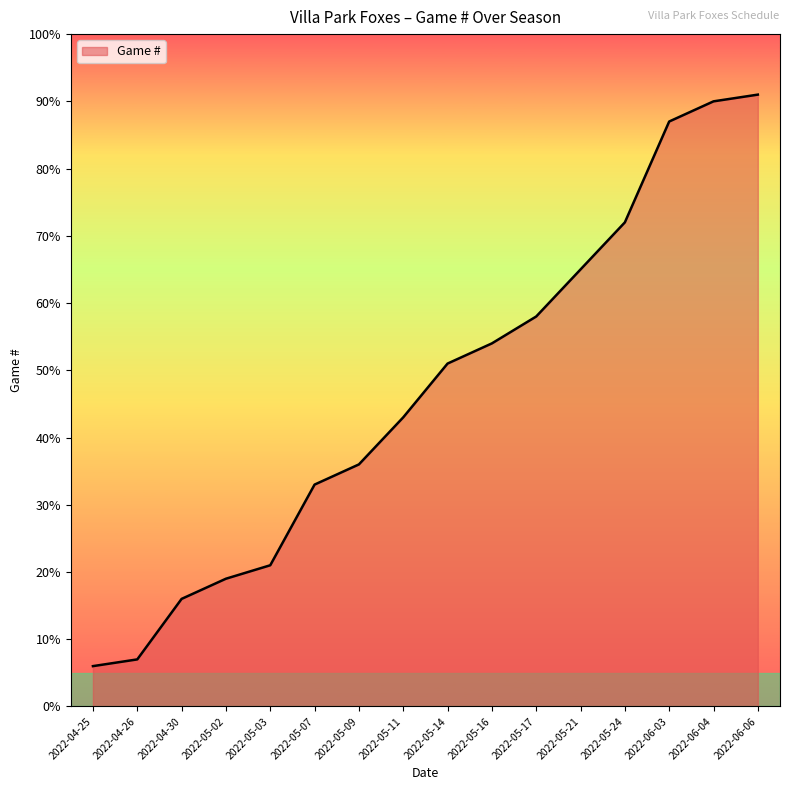

List the labels in order of value, largest first.

2022-06-06, 2022-06-04, 2022-06-03, 2022-05-24, 2022-05-21, 2022-05-17, 2022-05-16, 2022-05-14, 2022-05-11, 2022-05-09, 2022-05-07, 2022-05-03, 2022-05-02, 2022-04-30, 2022-04-26, 2022-04-25